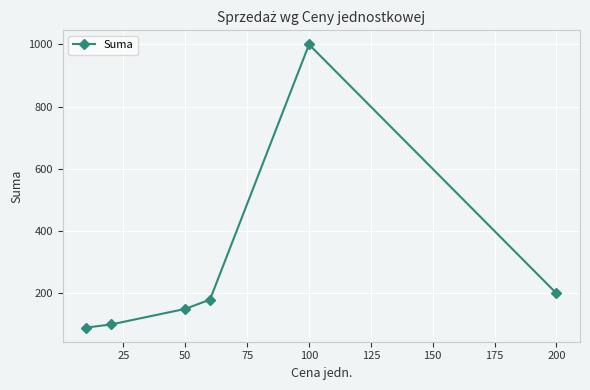

What is the difference between the maximum and minimum values?

910